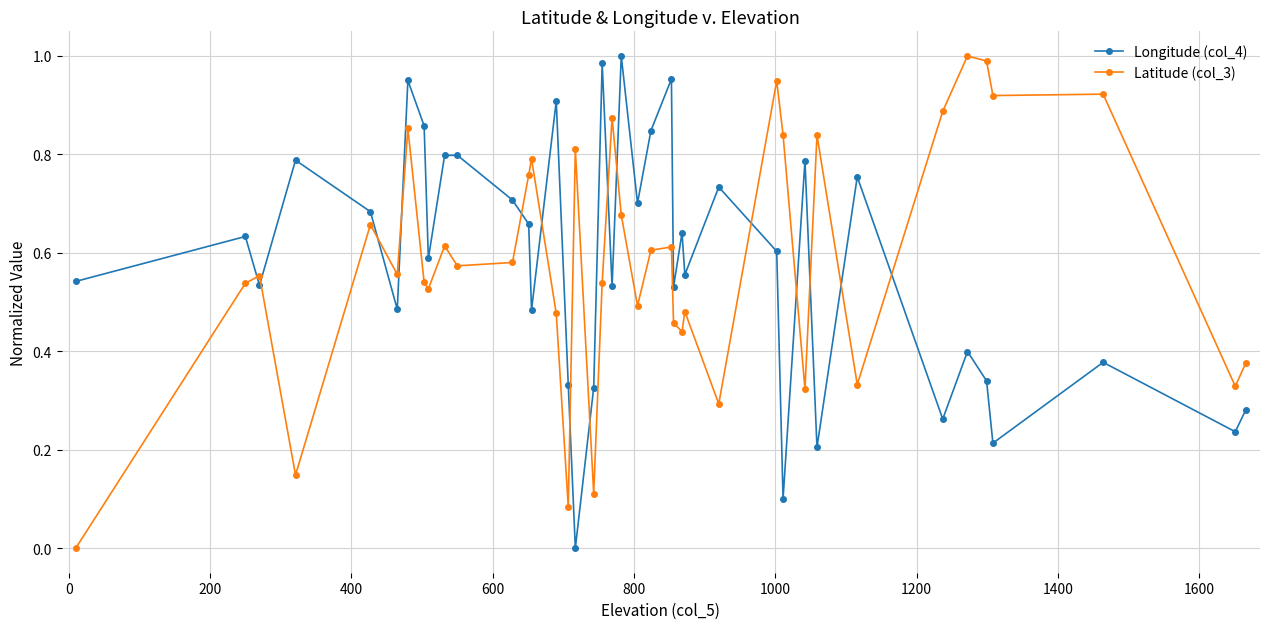

True or false: Latitude (col_3) and Longitude (col_4) cross at least once.

True